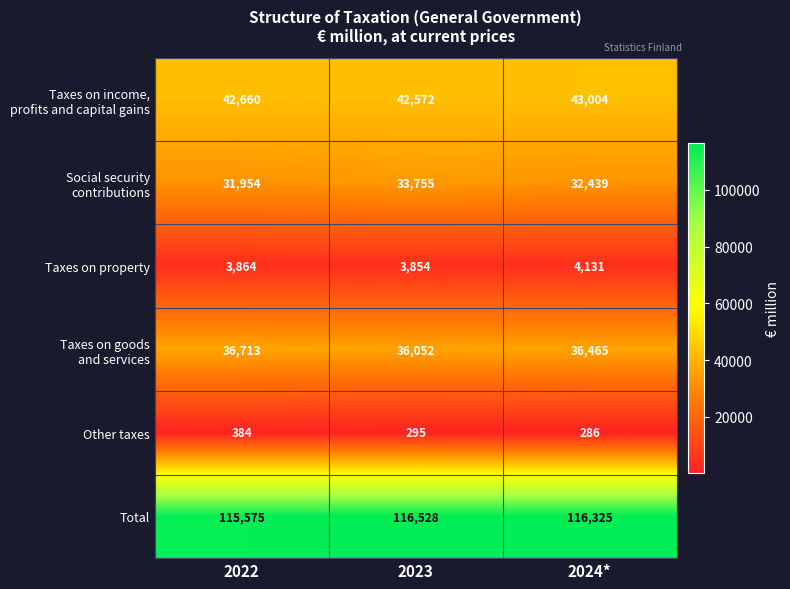

At which label does Total reach its peak?

2023